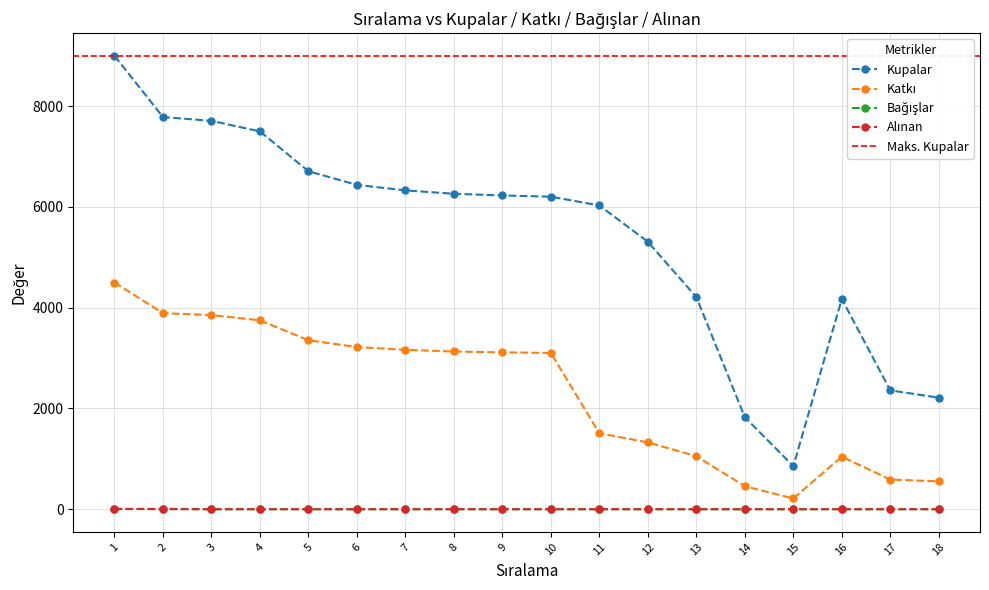

True or false: Alınan has more than 1 points higher than both neighbors.

False